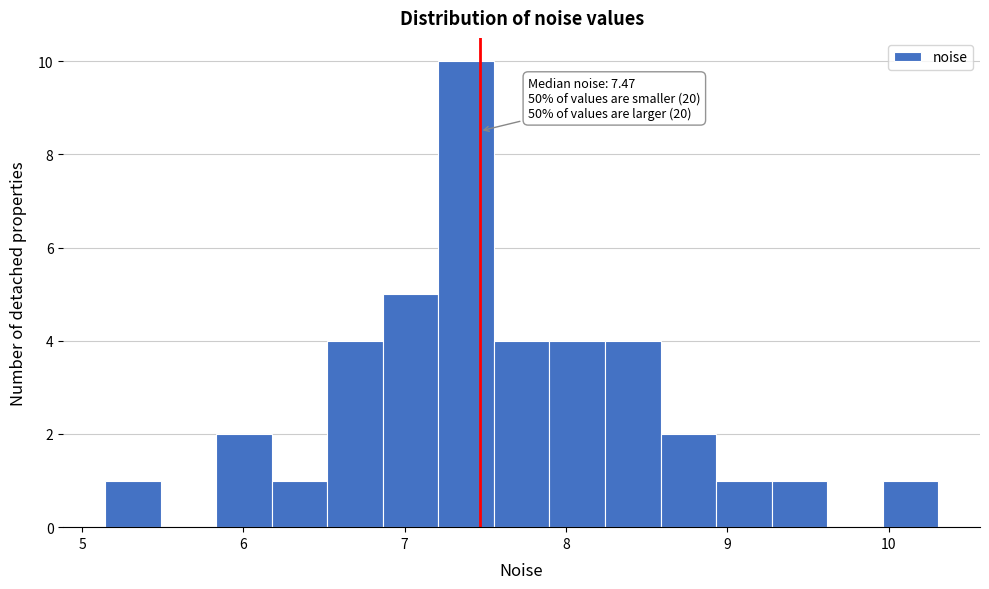

Around what value on the x-axis is the tallest bar? Give the approximate position of its centre, as read against the axis.

7.4